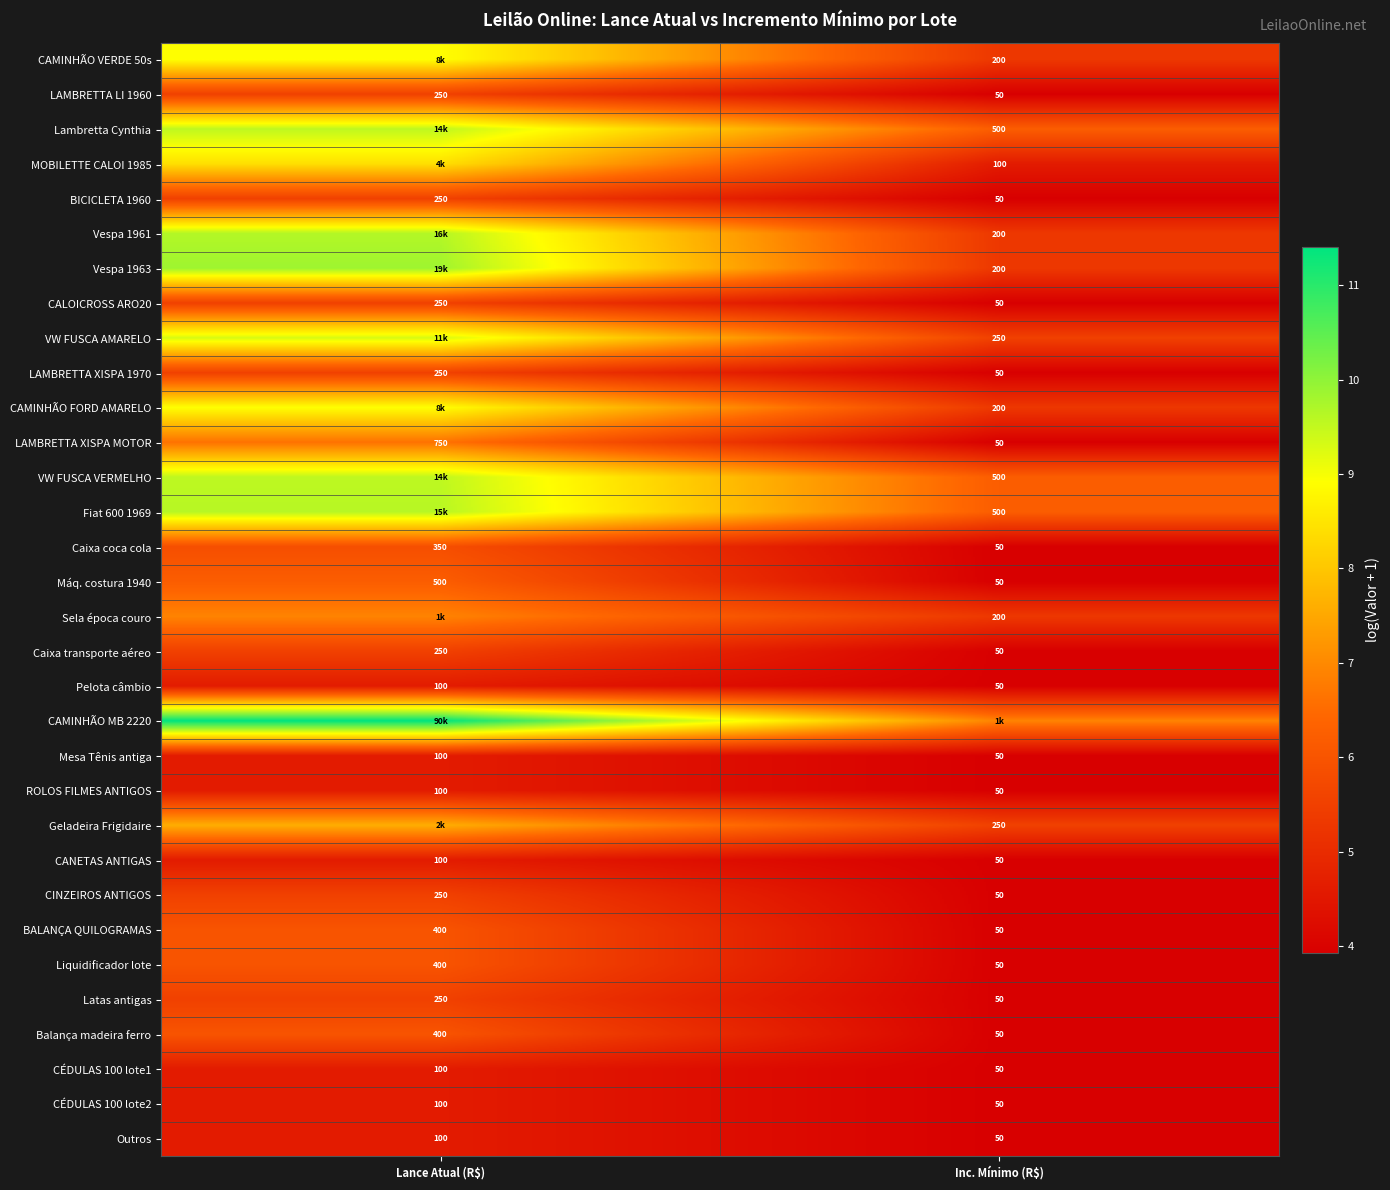

Which series has the largest total across all categories?

CAMINHÃO MB 2220